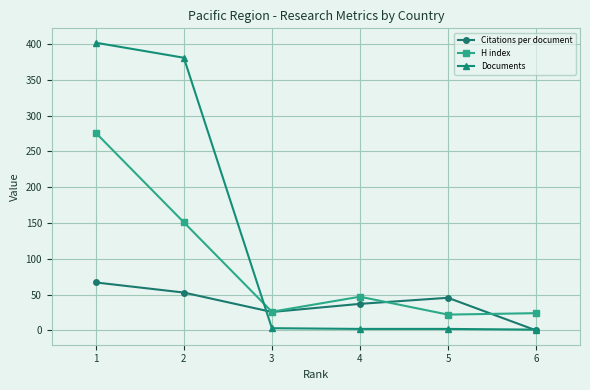

Which series has the widest spread of values?

Documents